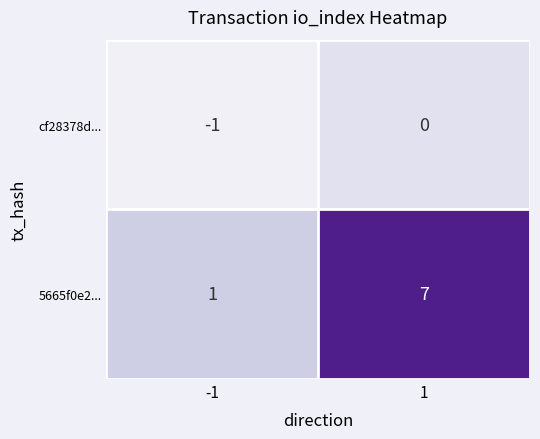

The 5665f0e2... series shows 1 at -1. True or false?

True